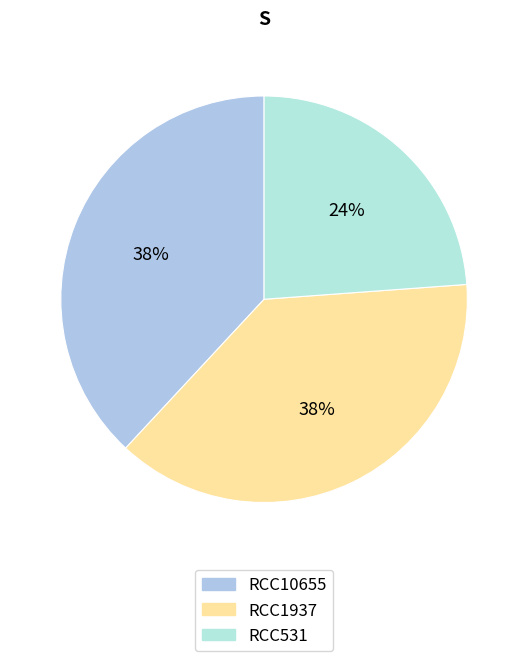

What is the total percentage of RCC1937 and RCC531?

61.9%